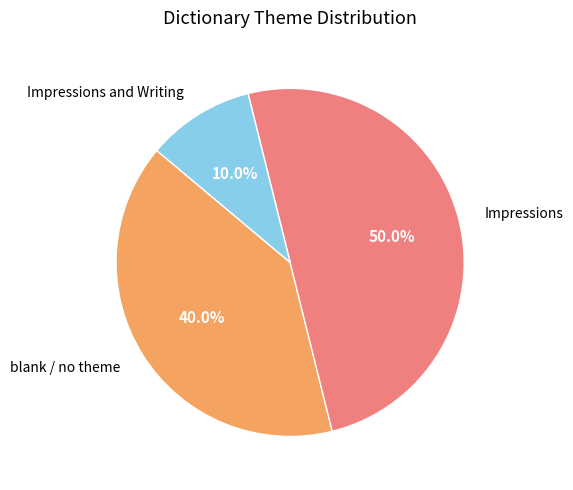

What is the total percentage of blank / no theme and Impressions?

90.0%